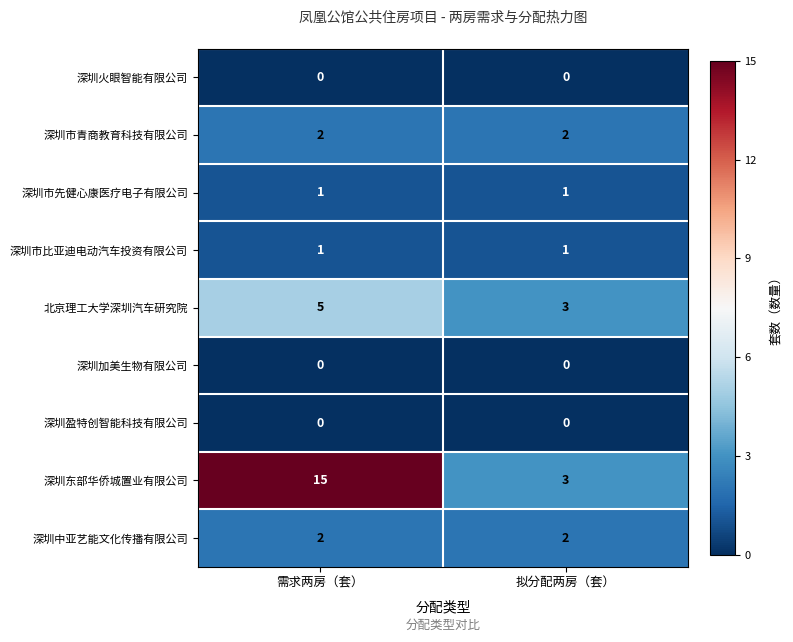

What is the maximum value shown in the chart?

15